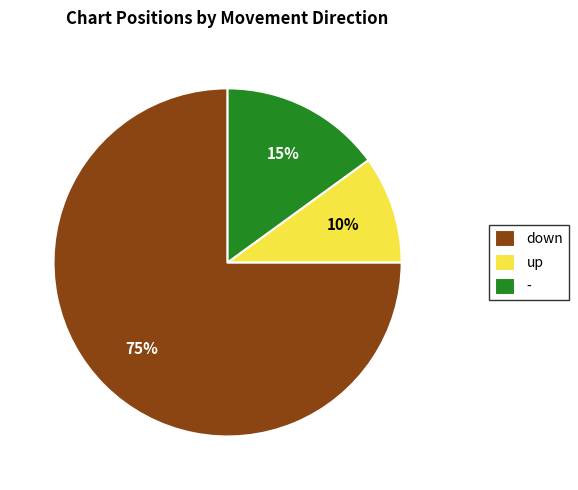

Which category has the smallest portion of the pie?

up